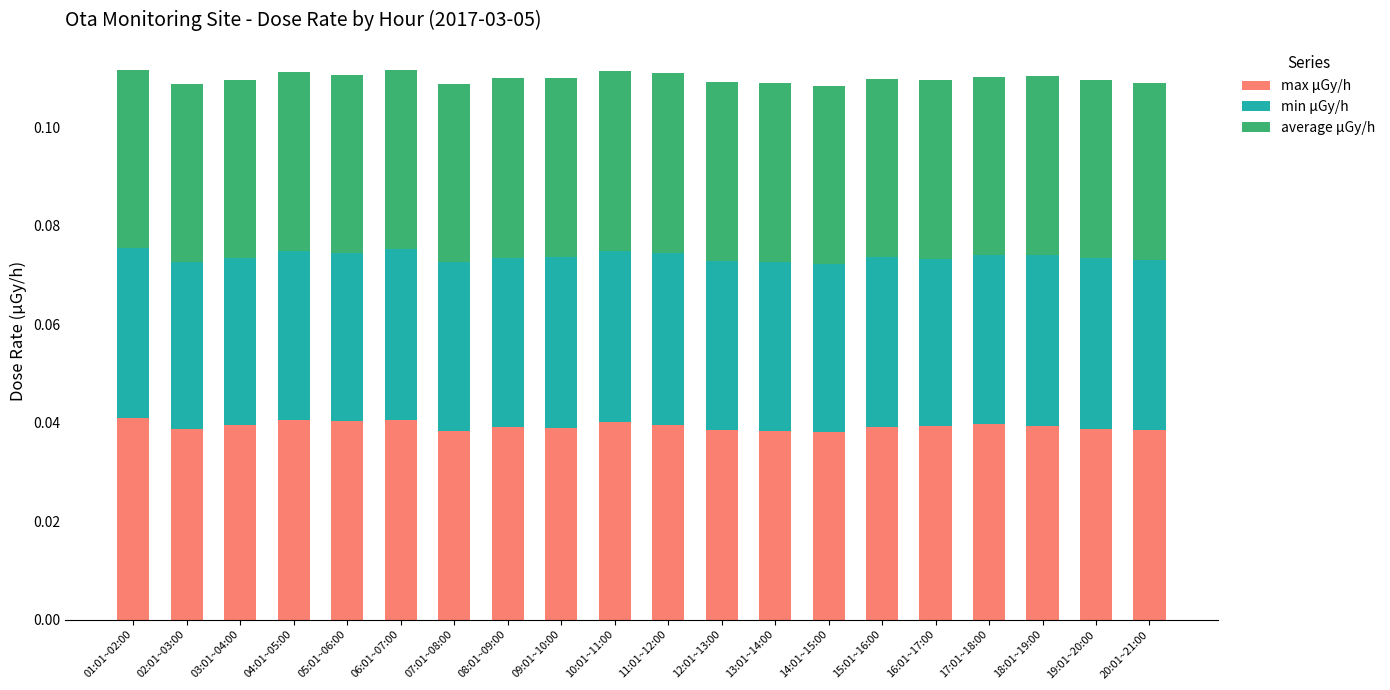

Count the max μGy/h values in the range 0 to 1.

20